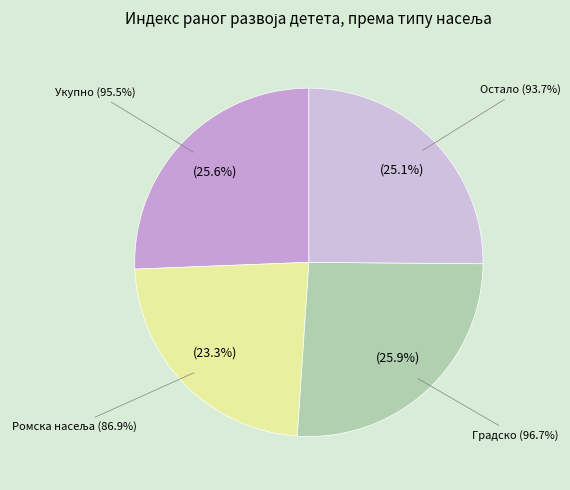

Does any single category account for the majority?

No